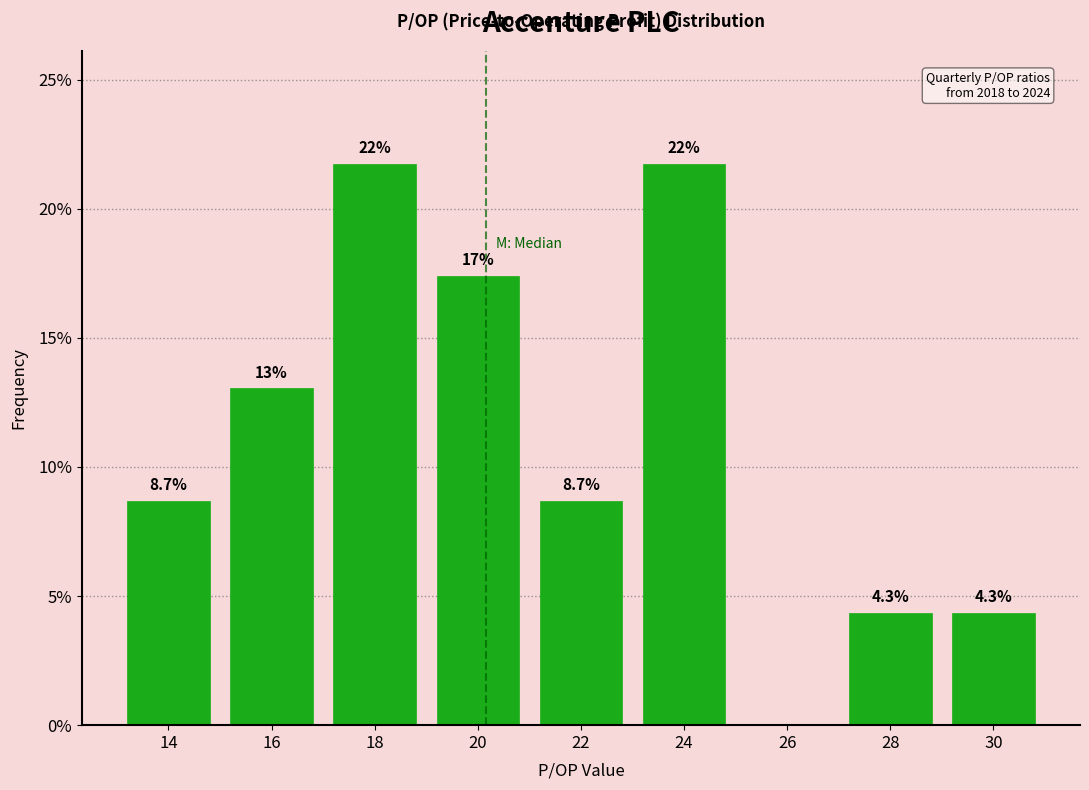

Reading left to right, extract all data points from this chart.

14=8.7	16=13.0	18=21.7	20=17.4	22=8.7	24=21.7	26=0.0	28=4.3	30=4.3